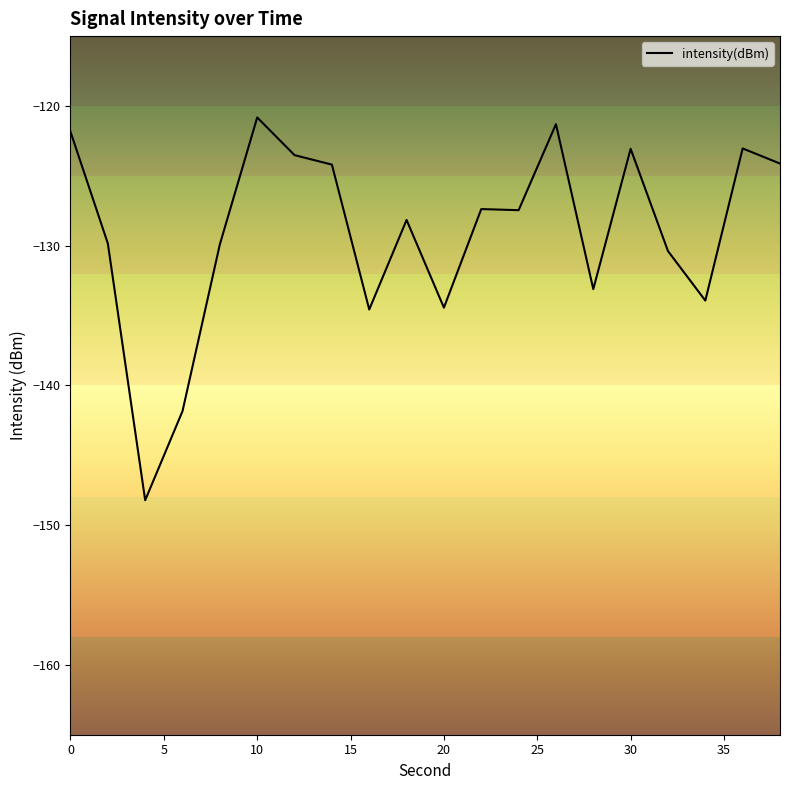

Is this an area chart (filled region under the line)?

No